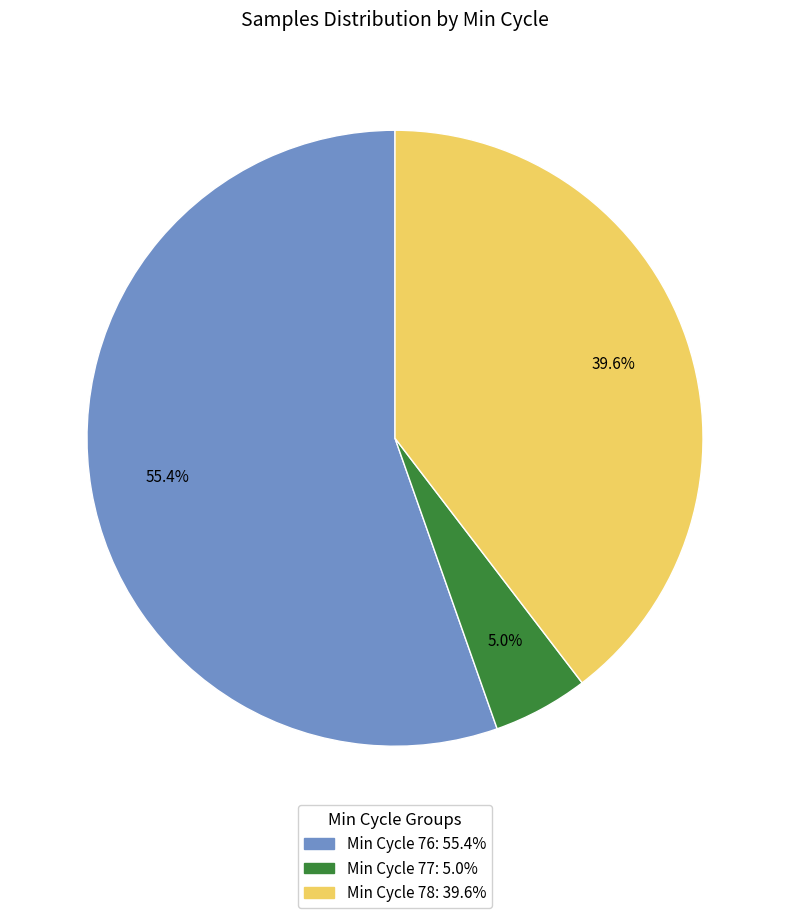

Is there any slice that represents more than half of the pie?

Yes